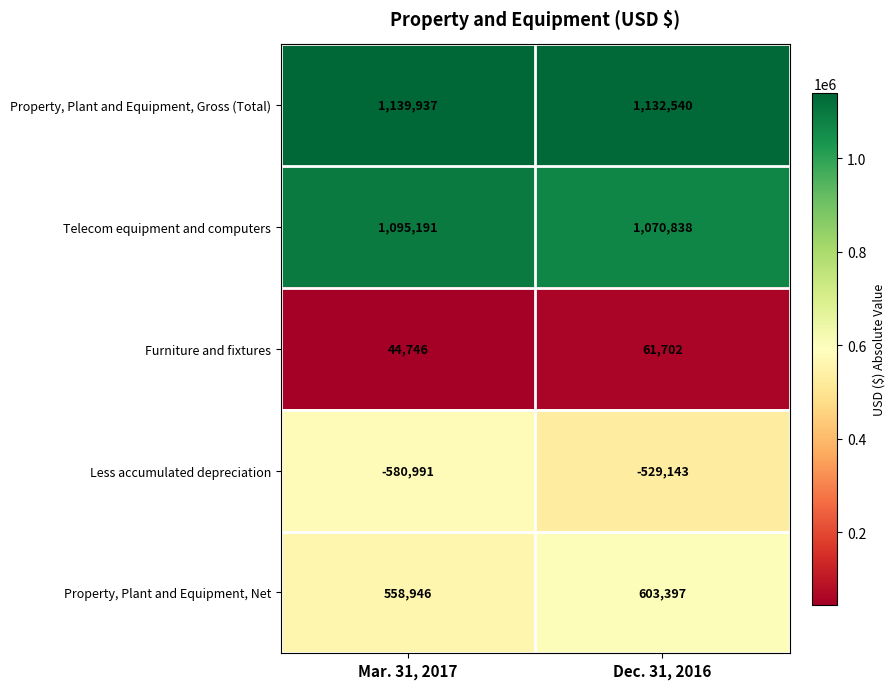

Reading left to right, extract all data points from this chart.

Property, Plant and Equipment, Gross (Total): 1139937	1132540
Telecom equipment and computers: 1095191	1070838
Furniture and fixtures: 44746	61702
Less accumulated depreciation: -580991	-529143
Property, Plant and Equipment, Net: 558946	603397